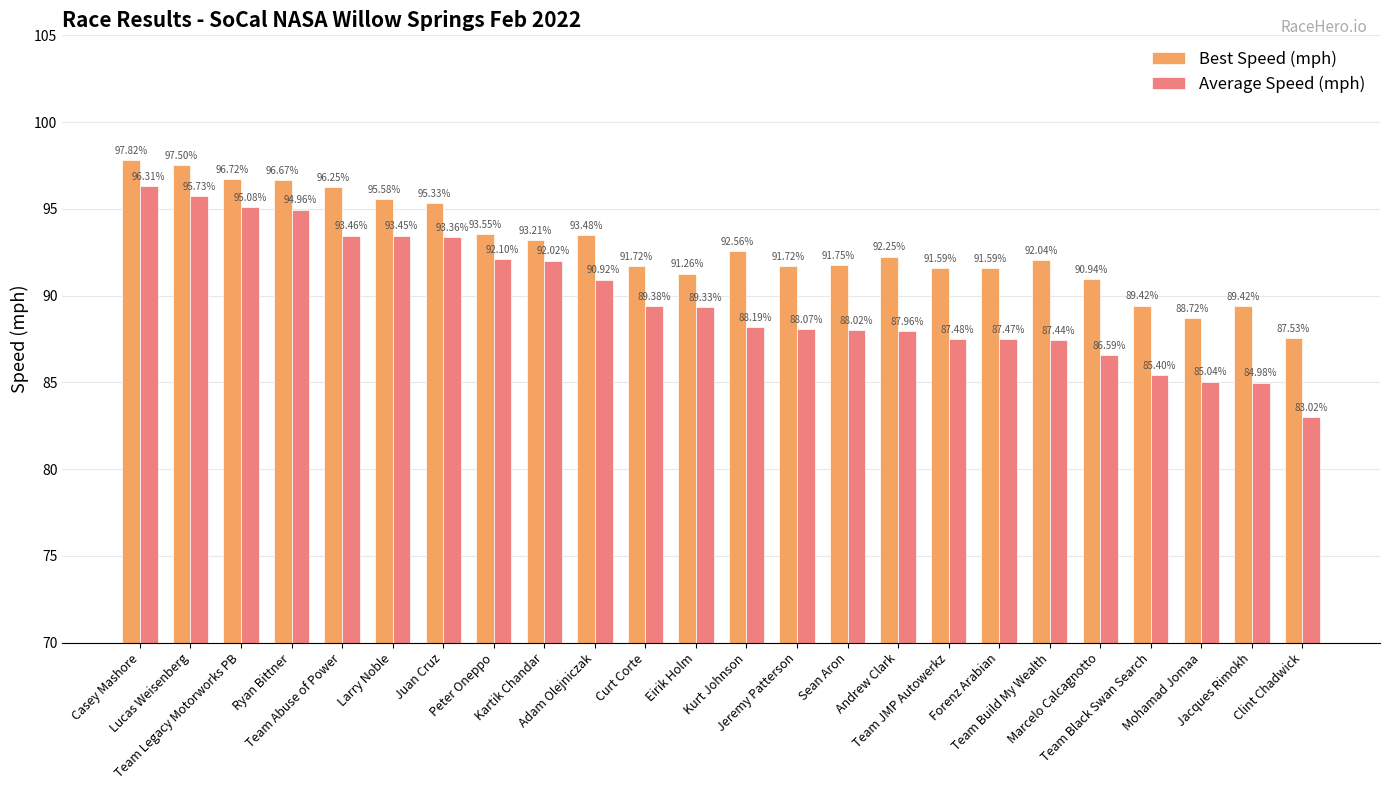

What is the sum of all Best Speed (mph) values?

2228.6